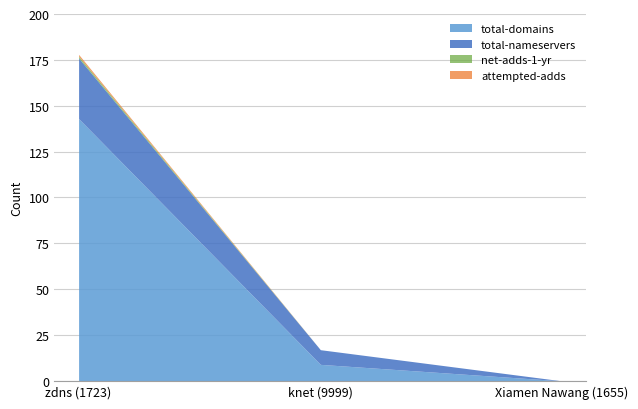

True or false: total-nameservers has a value of 9 at zdns (1723).

False